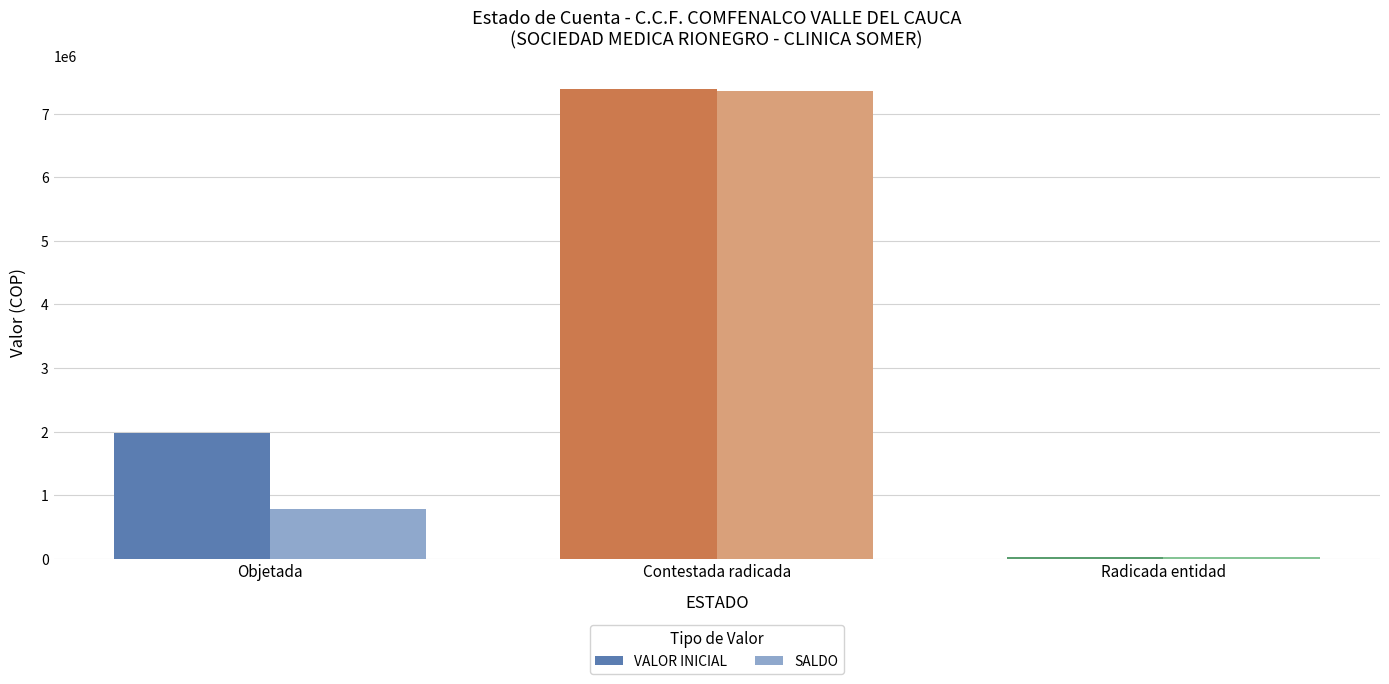

Which category has the highest value in the VALOR INICIAL series?

Contestada radicada